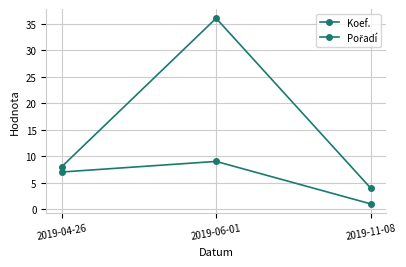

How many Koef. values are between 4 and 36?

3